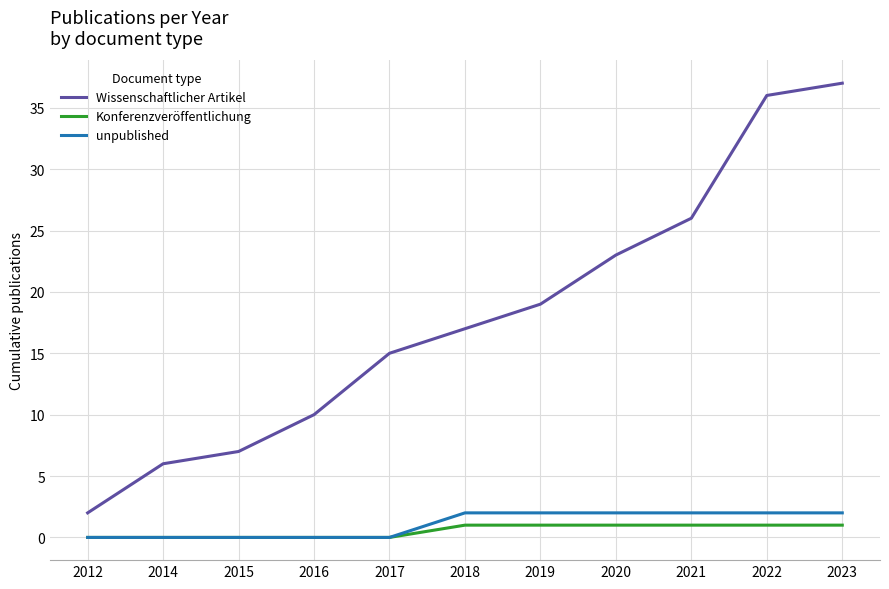

Which series changed the most between 2019 and 2020?

Wissenschaftlicher Artikel